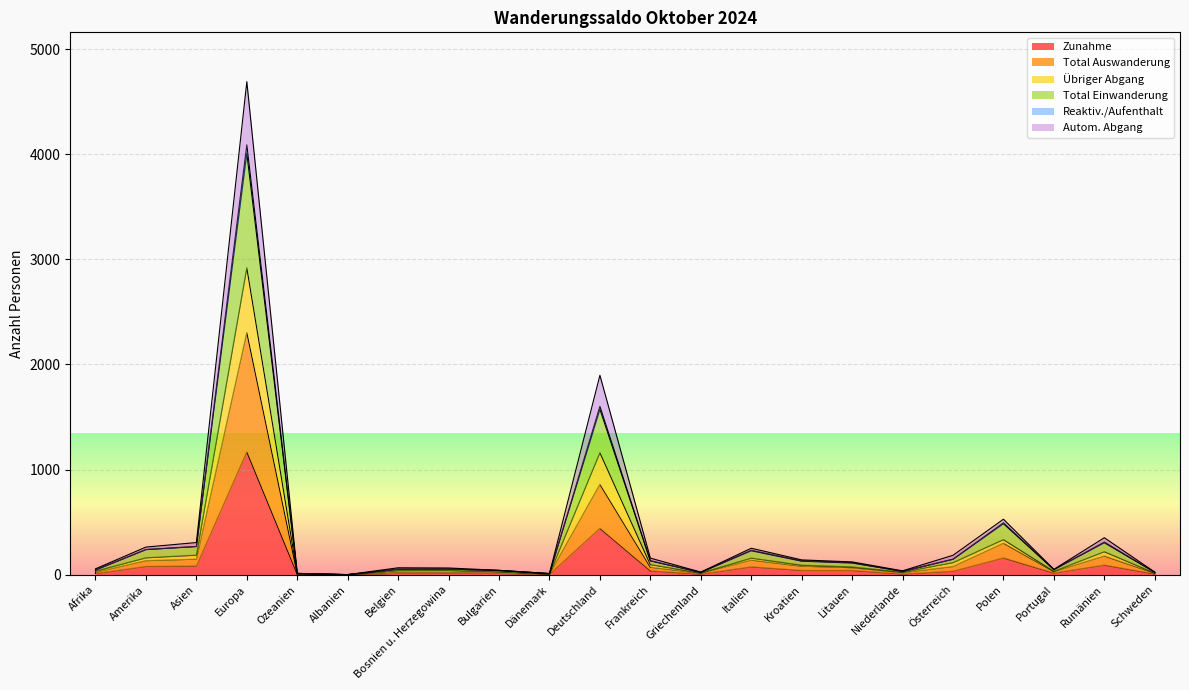

What is the maximum value for Zunahme?

1169